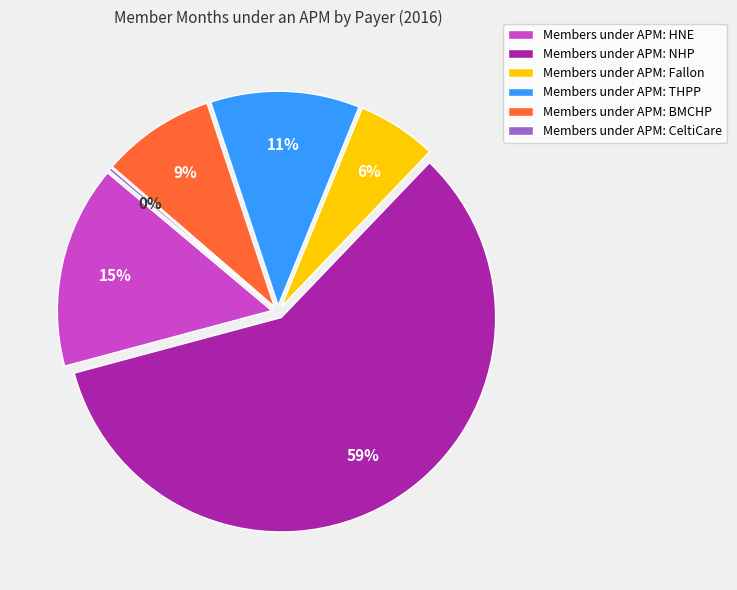

Is there a majority slice in this chart?

Yes